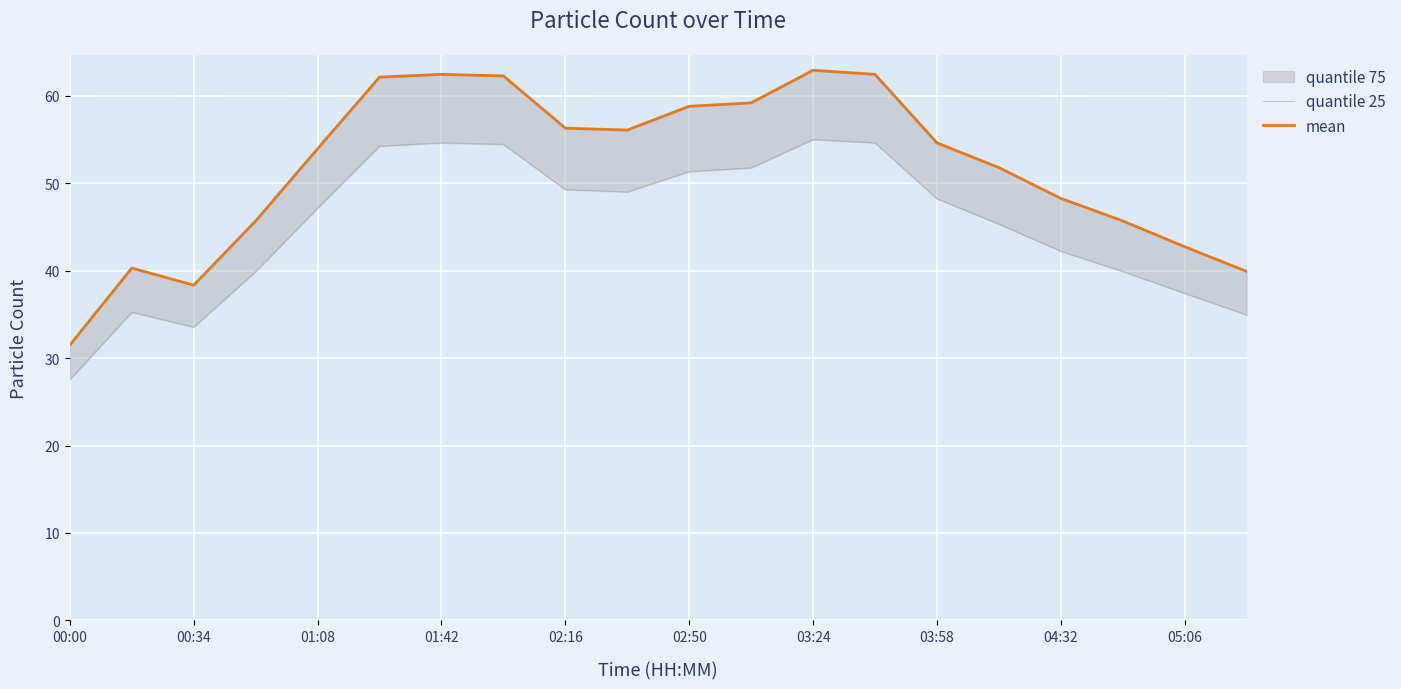

True or false: mean has more than 0 interior local peaks.

True